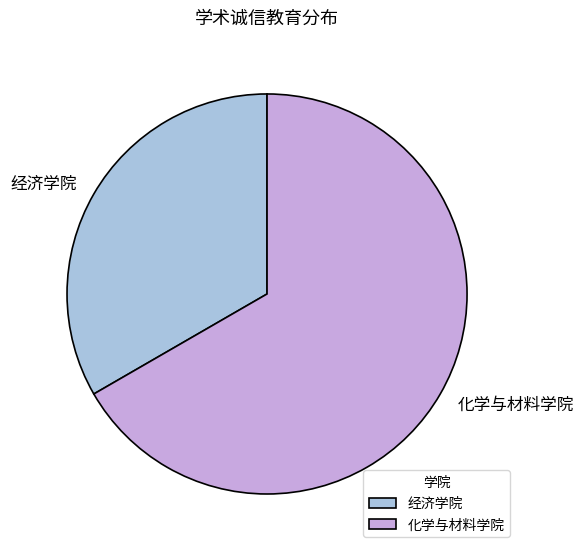

Rank the categories by value from highest to lowest.

化学与材料学院, 经济学院